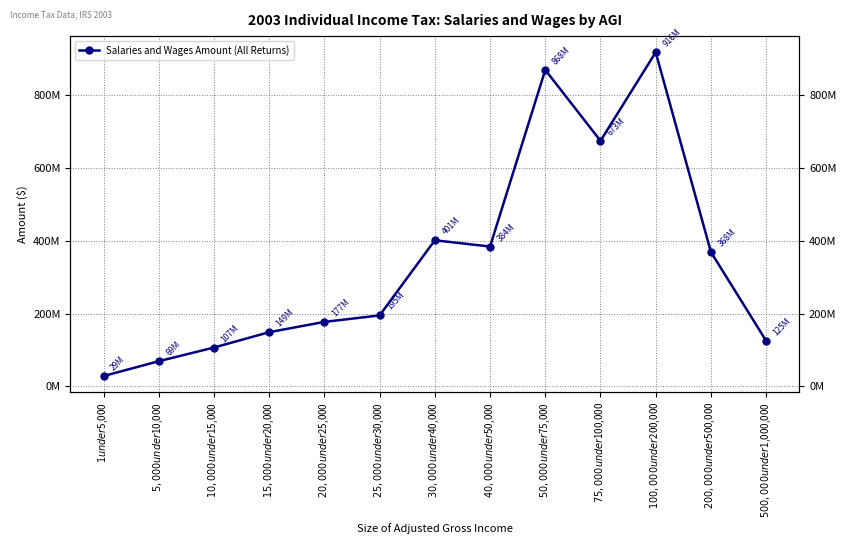

True or false: the data shows 135358828 at $40,000 under $50,000.

False